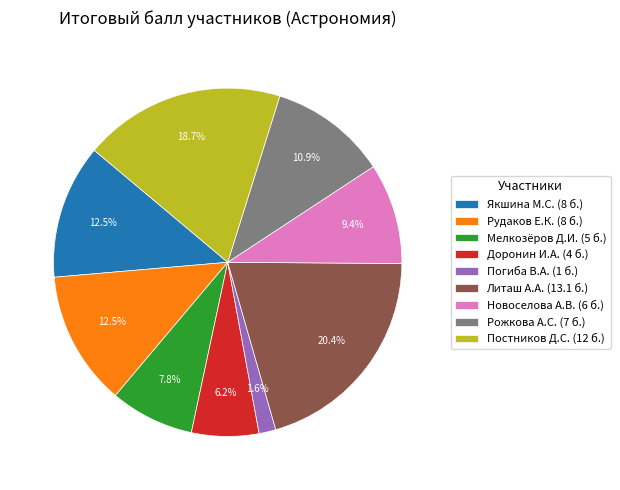

Is Доронин И.А. (4 б.) the majority of the pie?

No